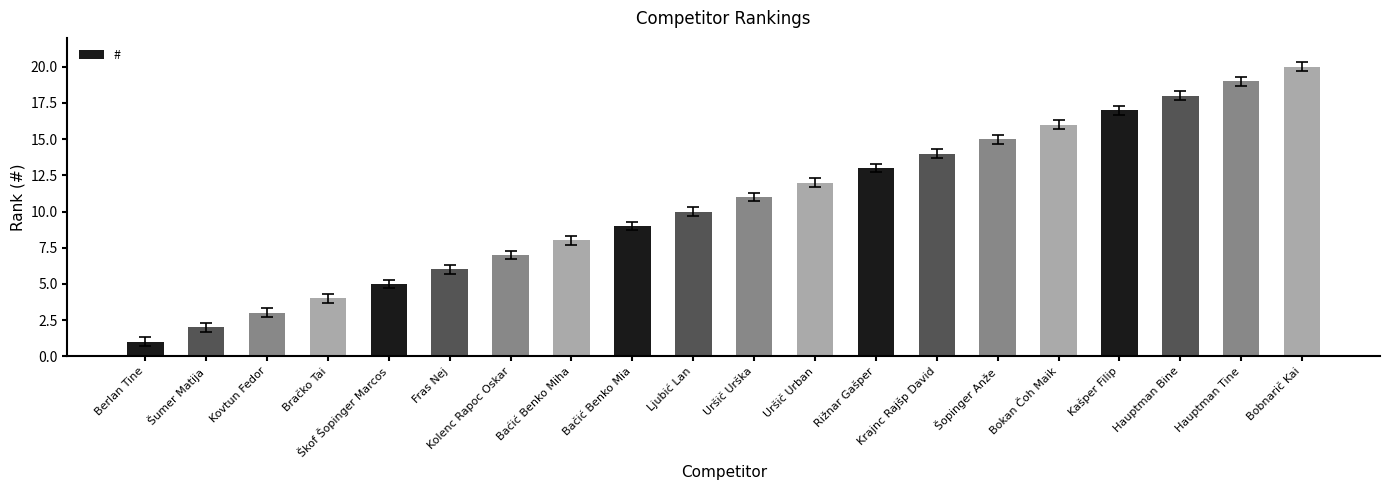

Rank the categories by value from lowest to highest.

Berlan Tine, Šumer Matija, Kovtun Fedor, Bračko Tai, Škof Šopinger Marcos, Fras Nej, Kolenc Rapoc Oskar, Baćić Benko Miha, Bačić Benko Mia, Ljubić Lan, Uršič Urška, Uršič Urban, Rižnar Gašper, Krajnc Rajšp David, Šopinger Anže, Bokan Čoh Maik, Kašper Filip, Hauptman Bine, Hauptman Tine, Bobnarič Kai